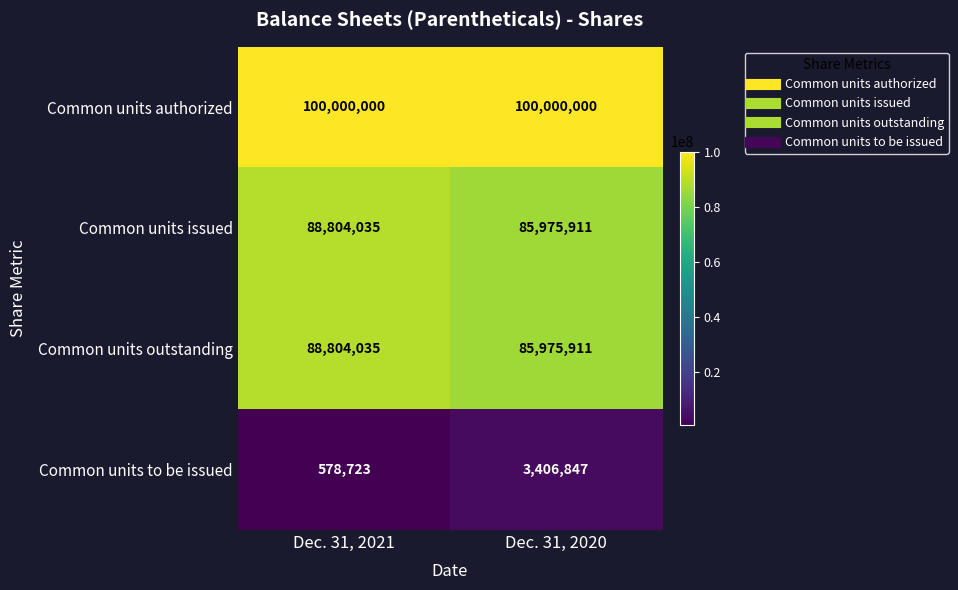

Reading left to right, list all the values displayed in this chart.

Common units authorized: 100000000	100000000
Common units issued: 88804035	85975911
Common units outstanding: 88804035	85975911
Common units to be issued: 578723	3406847